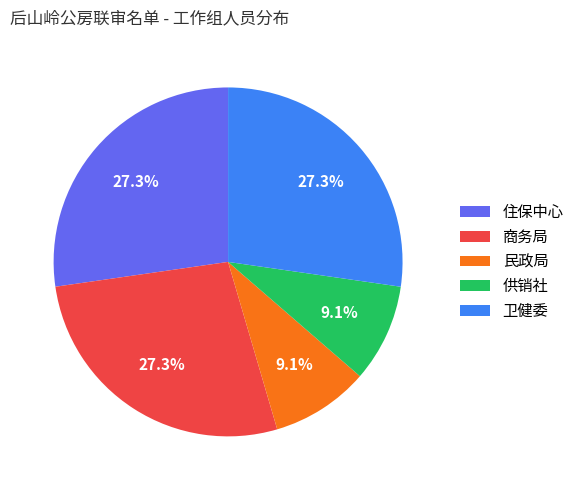

How many segments does this pie chart have?

5